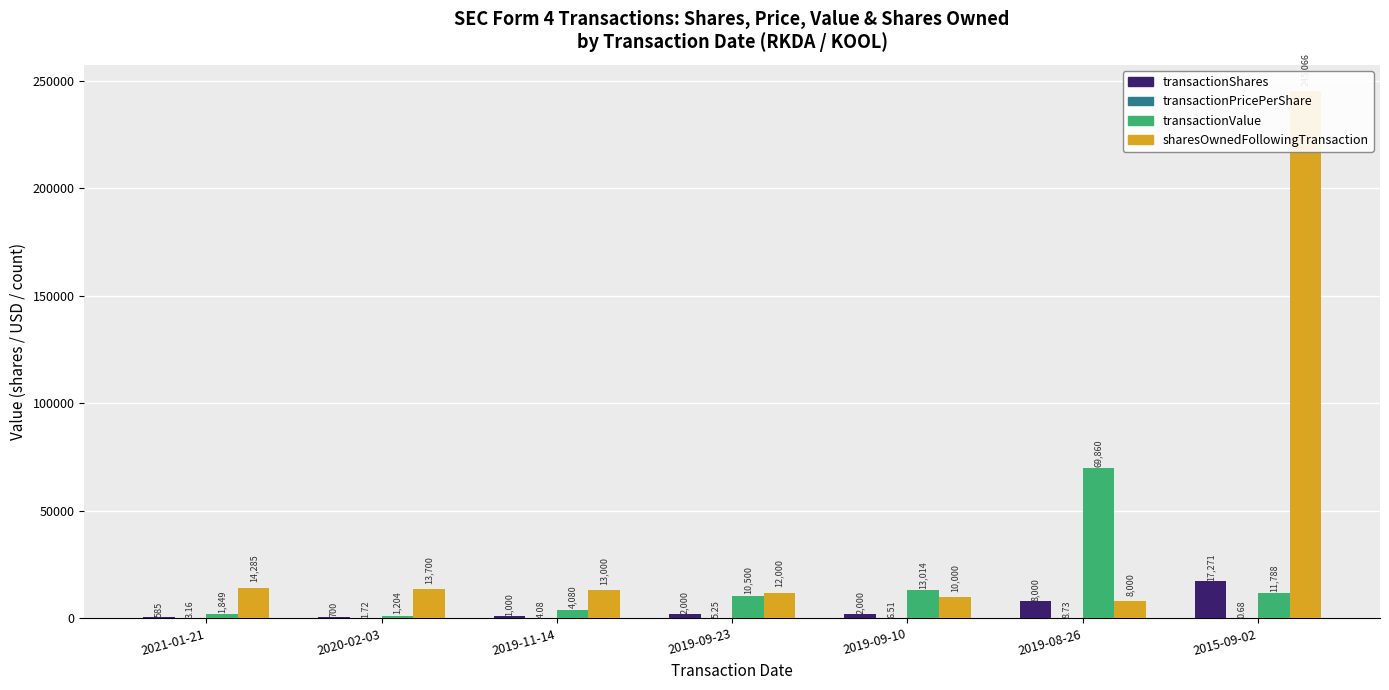

What position from the left is 2019-11-14?

3